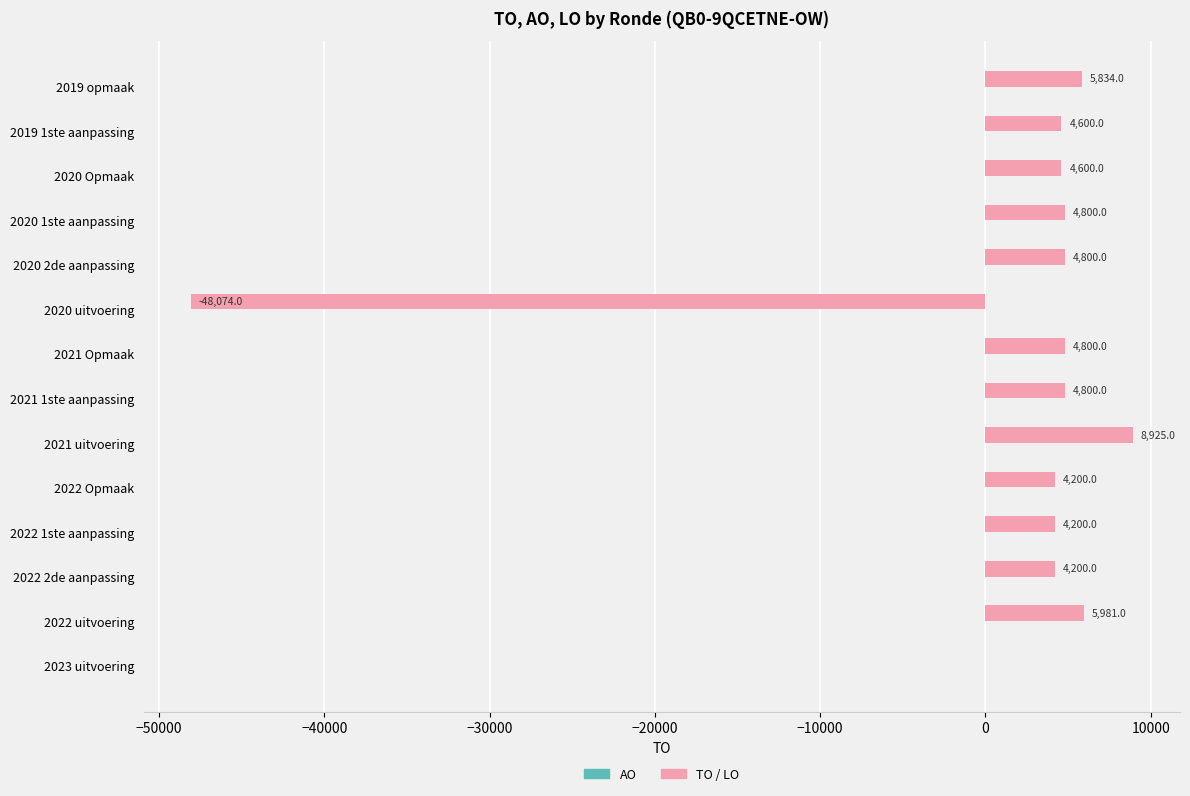

What is the greatest value displayed?

8925